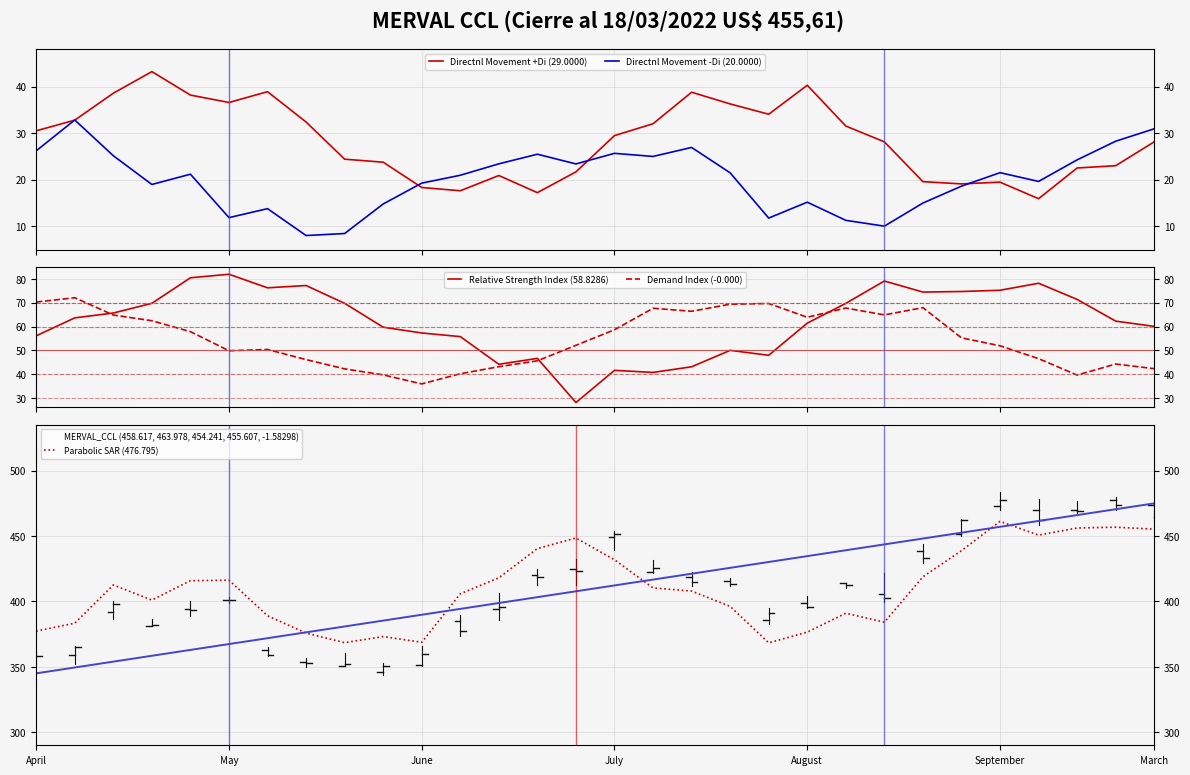

How many data points in Directnl Movement +Di (29.0000) are less than 29?

15